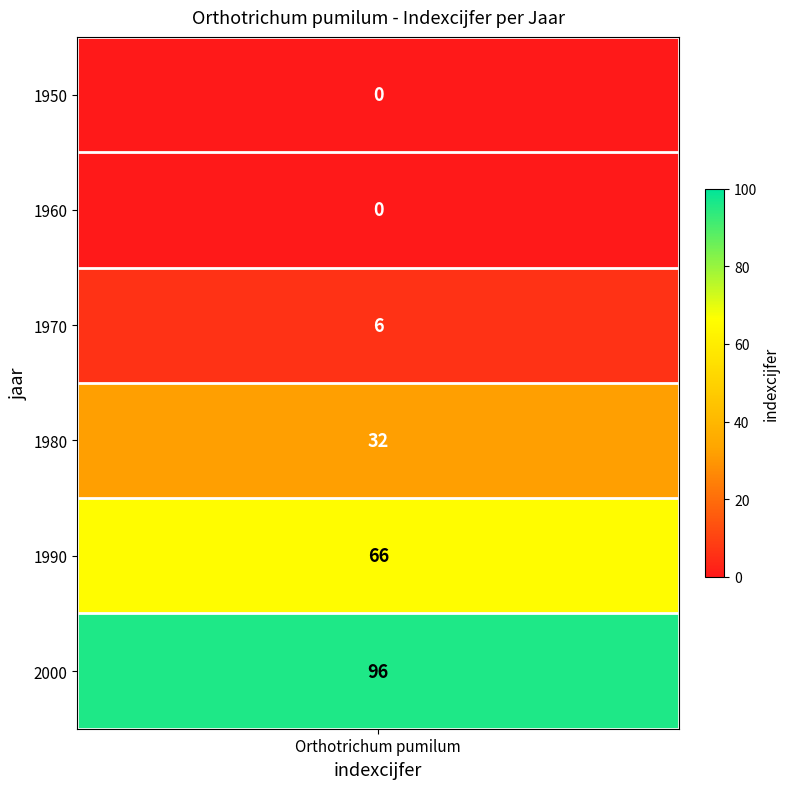

List the labels in order of value, smallest first.

1950, 1960, 1970, 1980, 1990, 2000